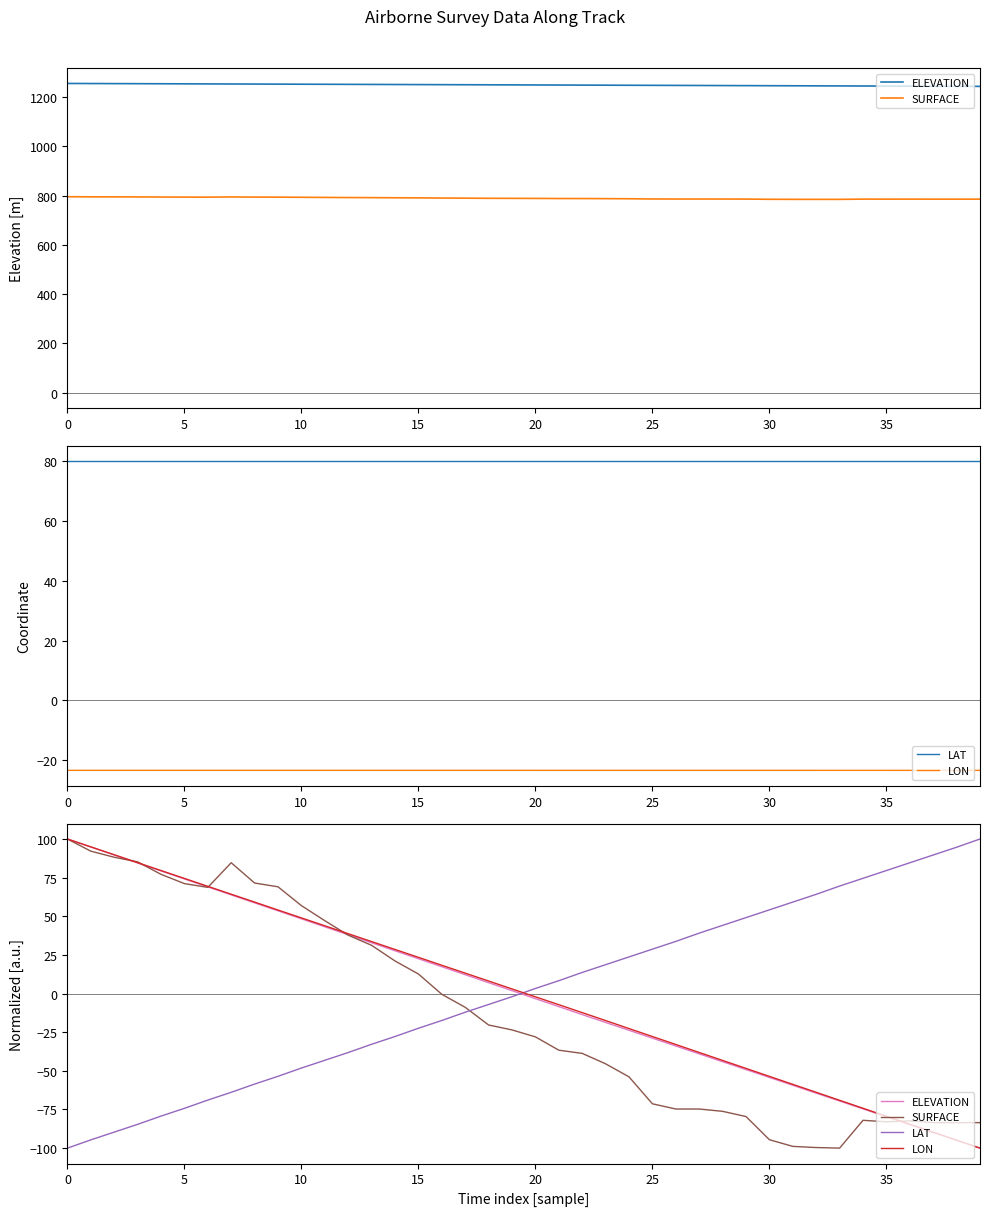

True or false: ELEVATION and LON intersect in this chart.

False